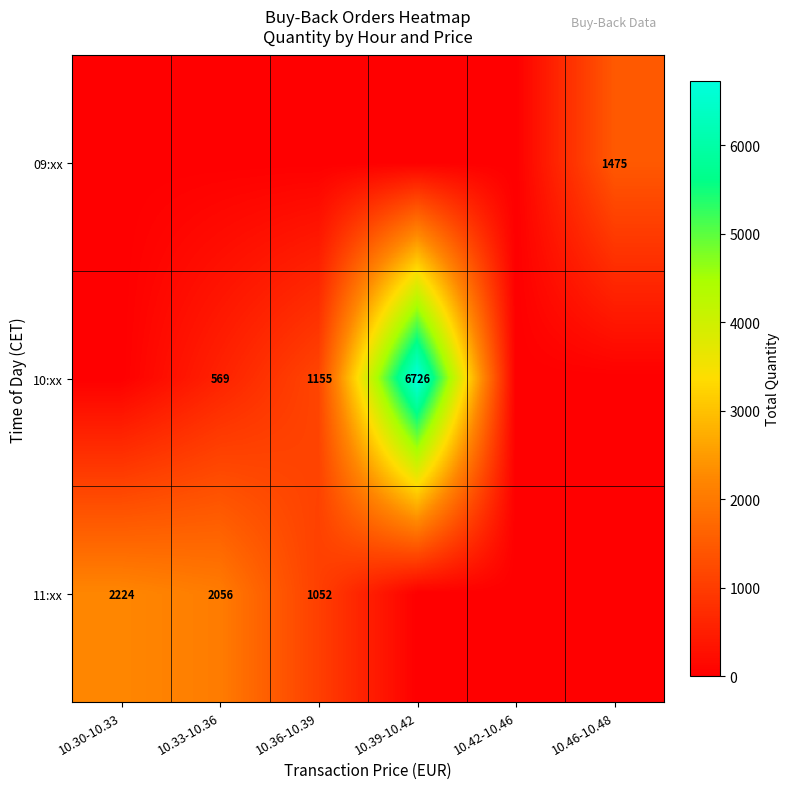

Between 10.39-10.42 and 10.46-10.48, which series saw the biggest shift?

10:xx